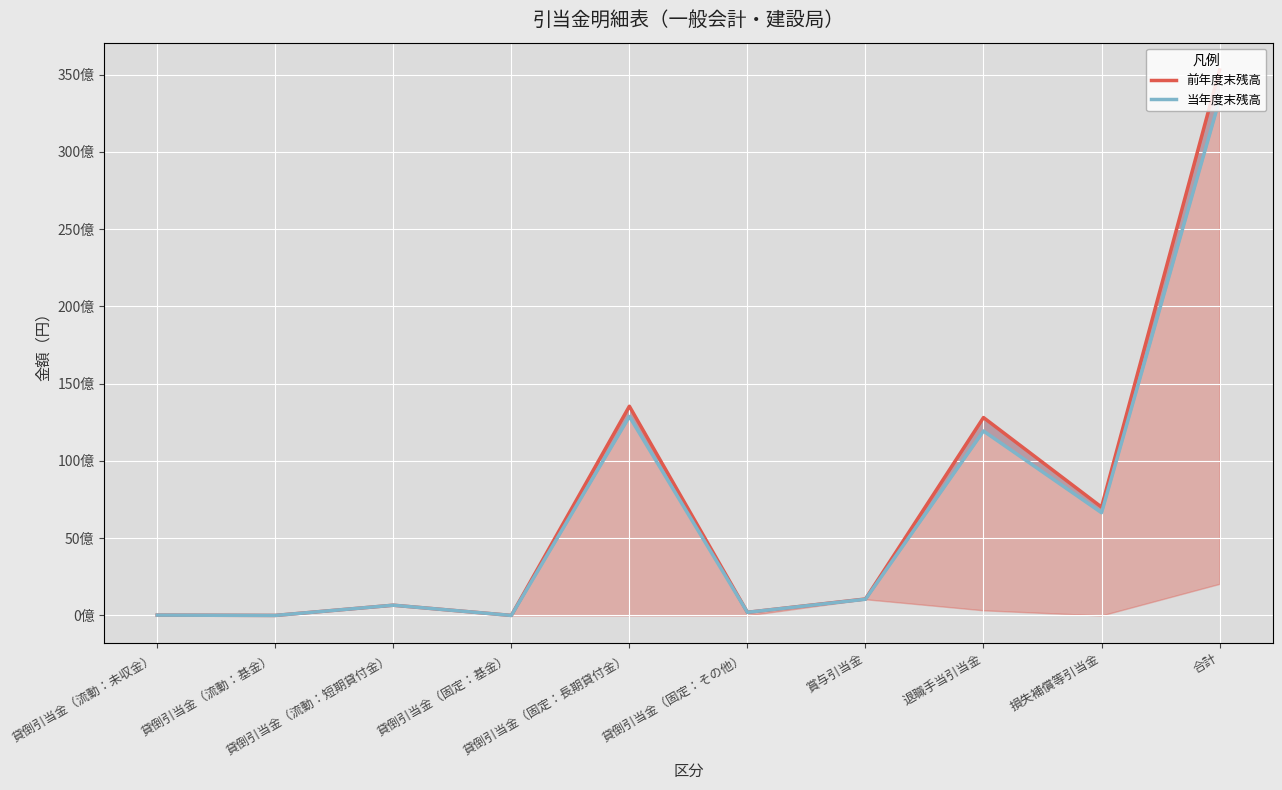

List the labels in order of 前年度末残高 value, largest first.

合計, 貸倒引当金（固定：長期貸付金）, 退職手当引当金, 損失補償等引当金, 賞与引当金, 貸倒引当金（流動：短期貸付金）, 貸倒引当金（固定：その他）, 貸倒引当金（流動：未収金）, 貸倒引当金（流動：基金）, 貸倒引当金（固定：基金）